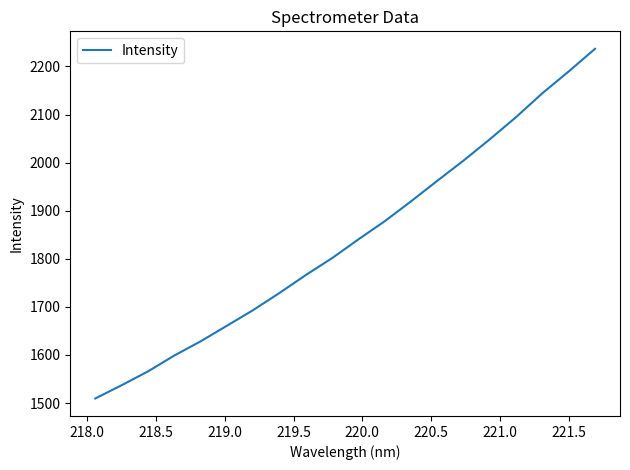

What is the difference between the maximum and minimum values?

727.3